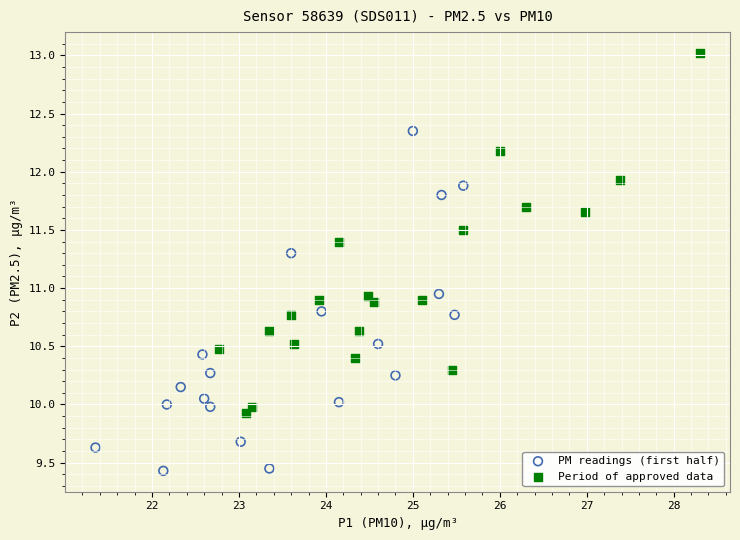

Which series has the widest spread of Y values?

Period of approved data